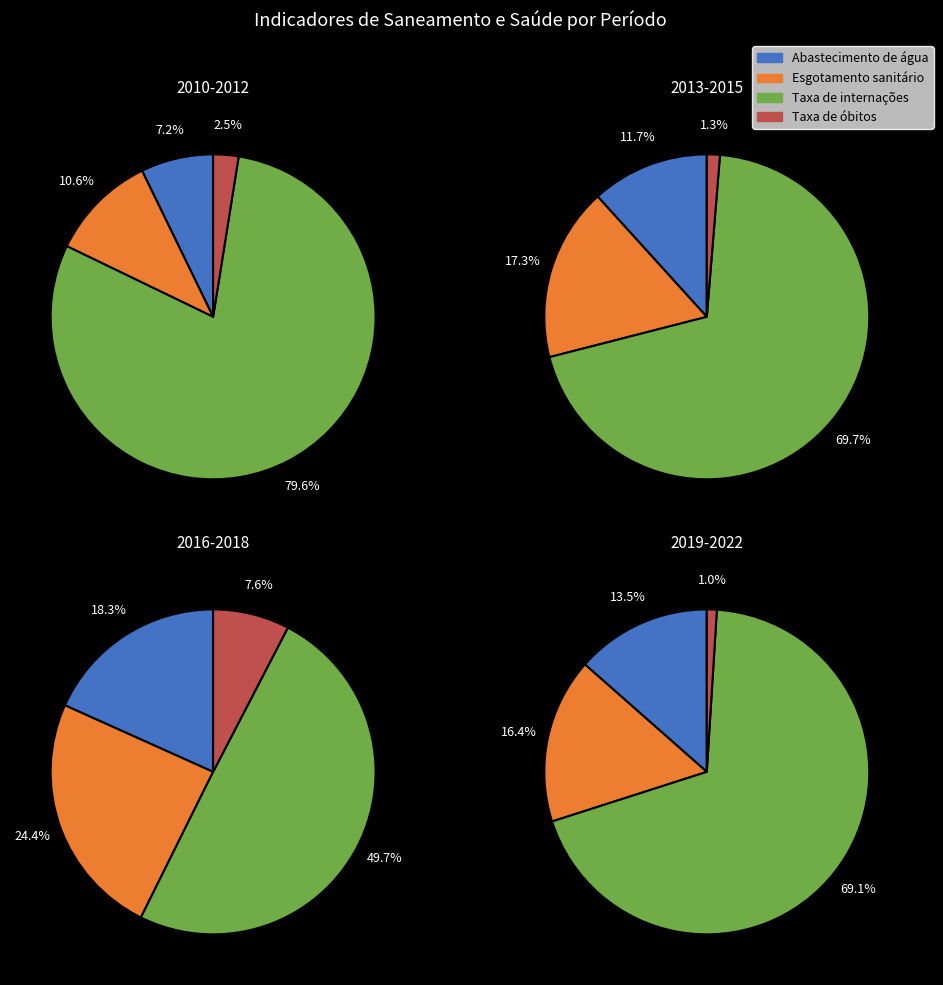

Is it true that 2021 is 1% of the pie?

False